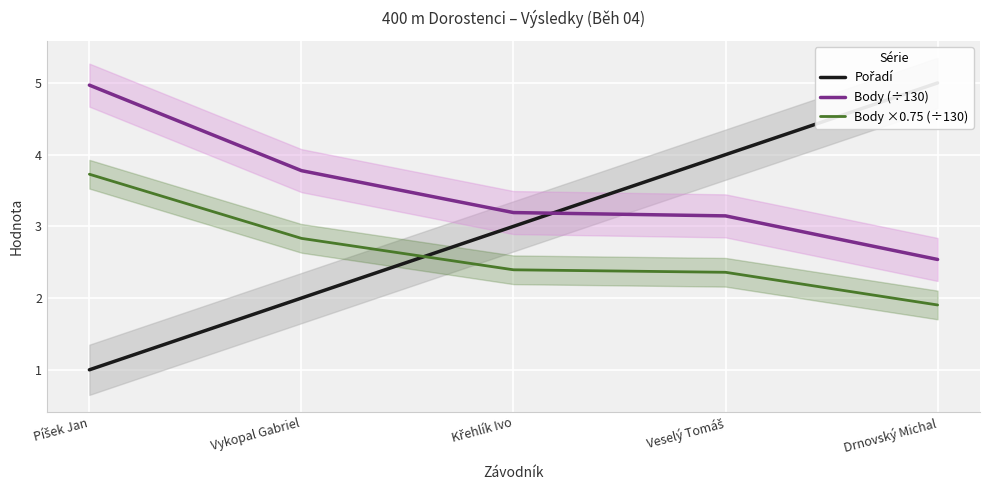

Which series has the largest total across all categories?

Body (÷130)